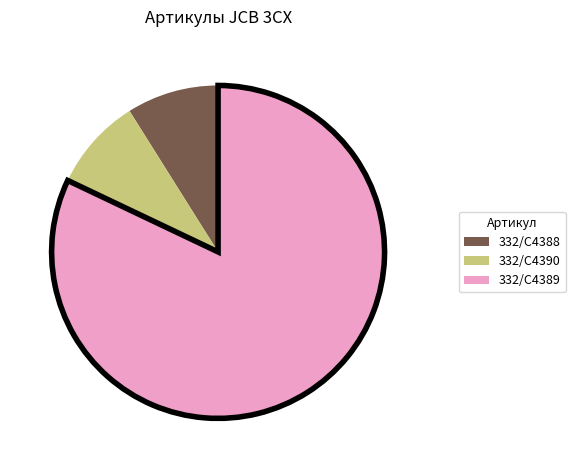

Does any single category account for the majority?

Yes